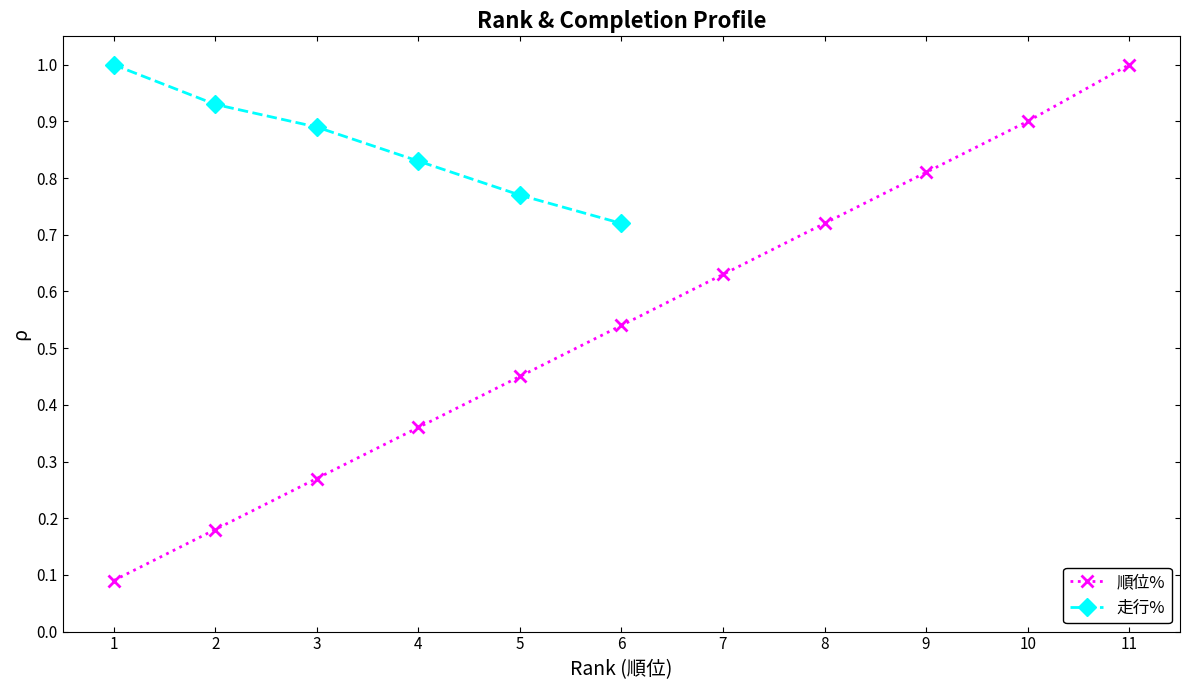

What is the maximum value for 順位%?

1.0